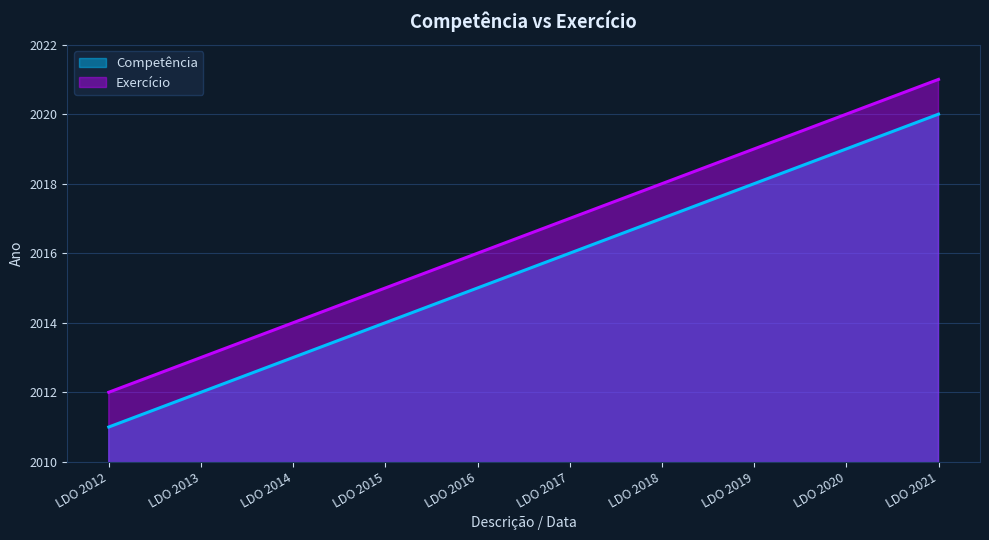

What is the difference between the maximum and minimum values in the Exercício series?

9